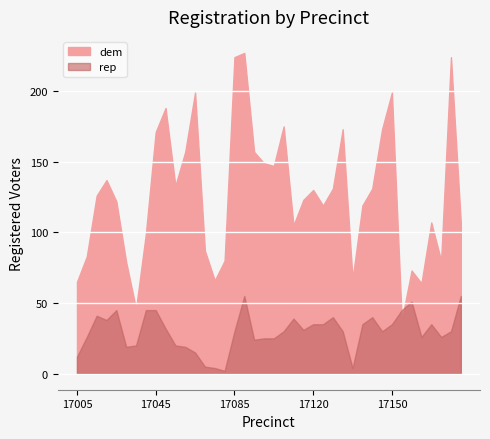

At which category does dem reach its first local peak?

17020